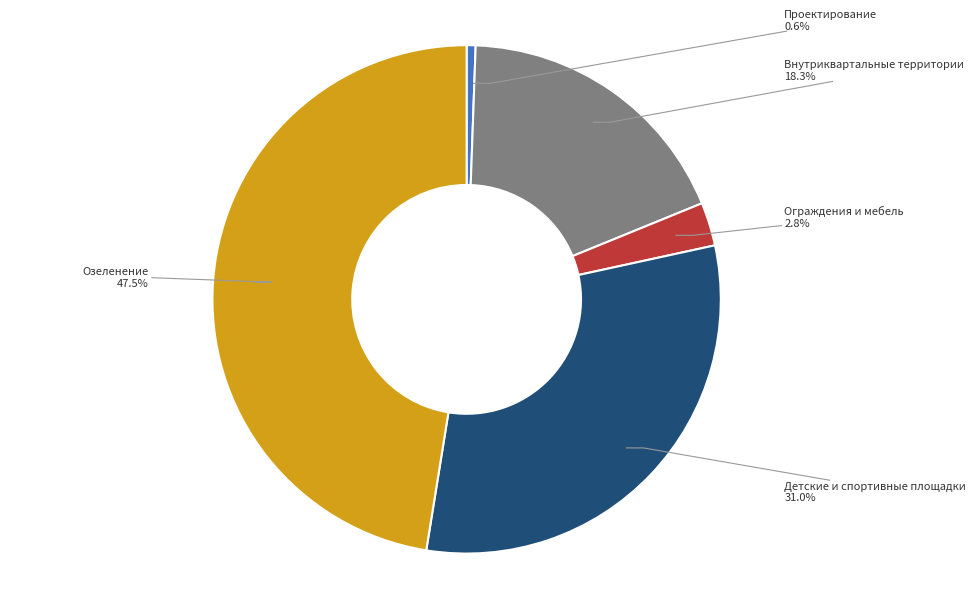

Is there any slice that represents more than half of the pie?

No